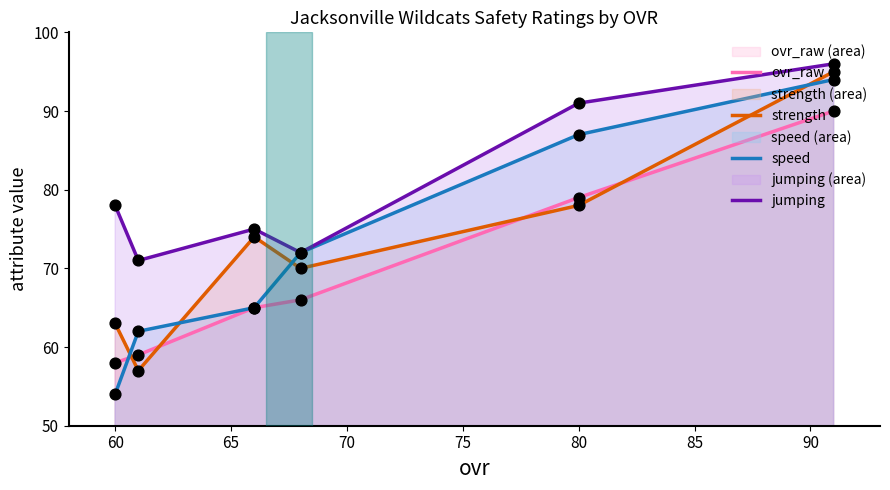

Which series has the widest spread of Y values?

speed